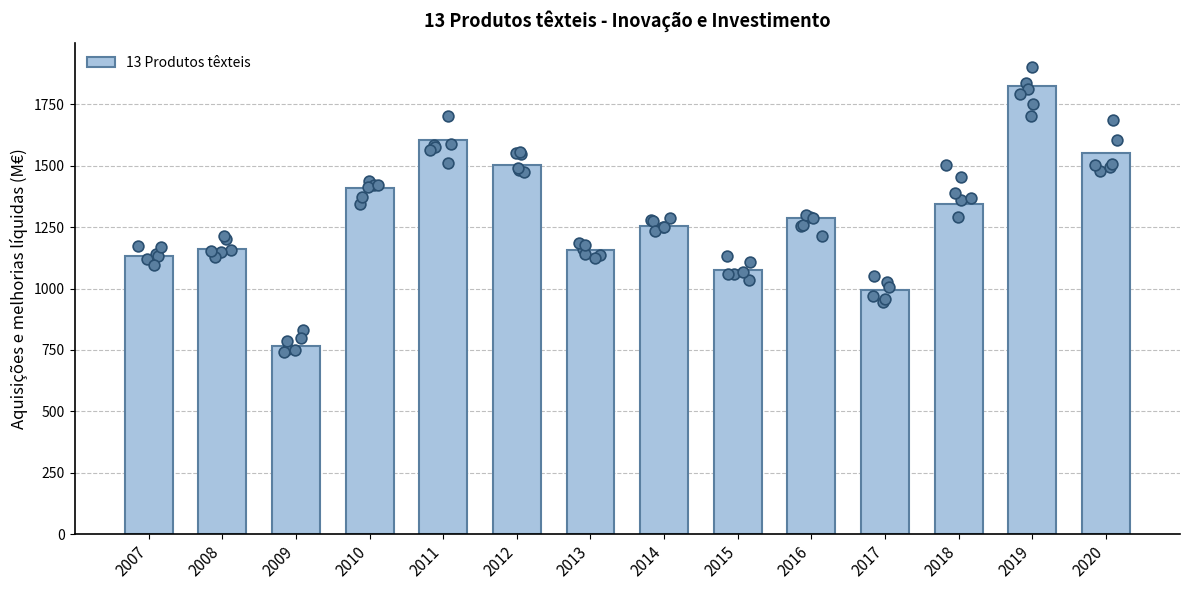

Approximately how many times larger is the value at 2013 compared to 2007?

1.0